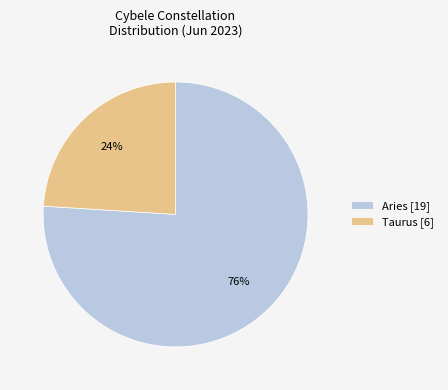

To the nearest percent, what portion does Aries [19] represent?

76%